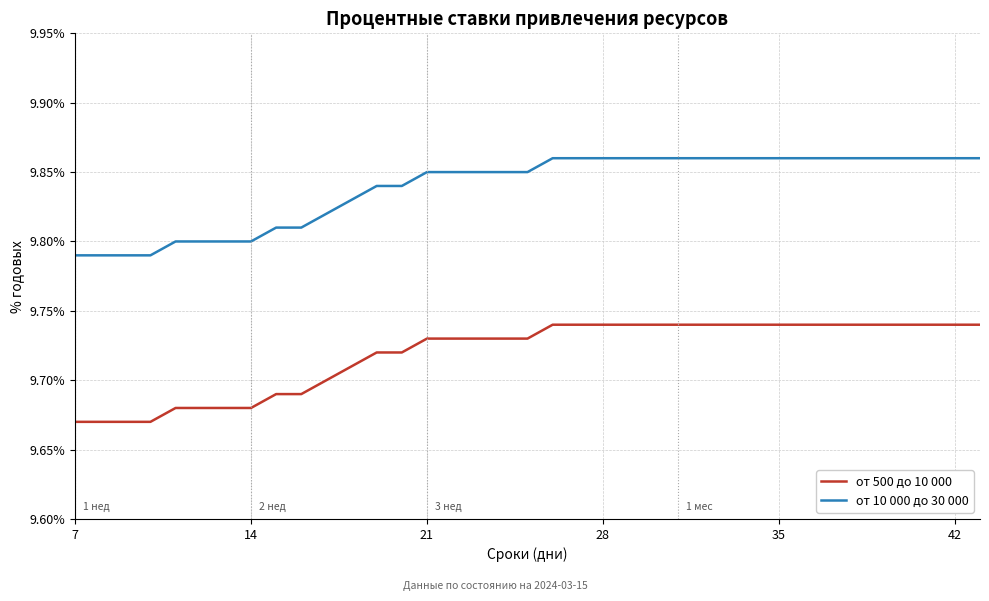

List the series in order of their overall mean, highest first.

от 10 000 до 30 000, от 500 до 10 000